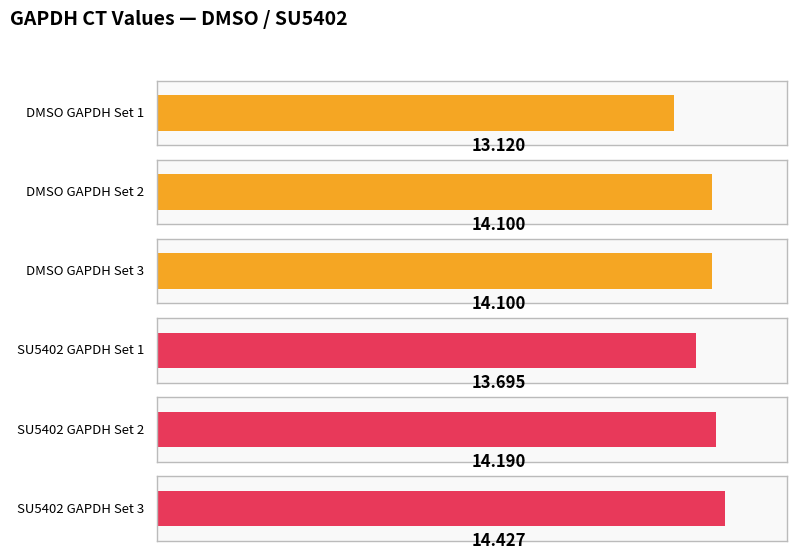

Between Set 1 and Set 3, which is larger?

Set 3